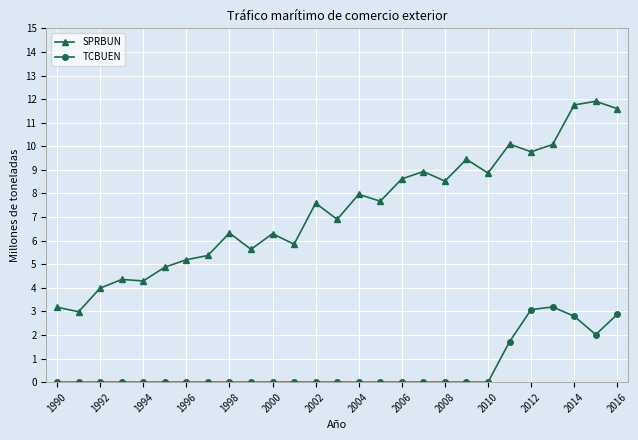

Which series has the largest range (max minus min)?

SPRBUN